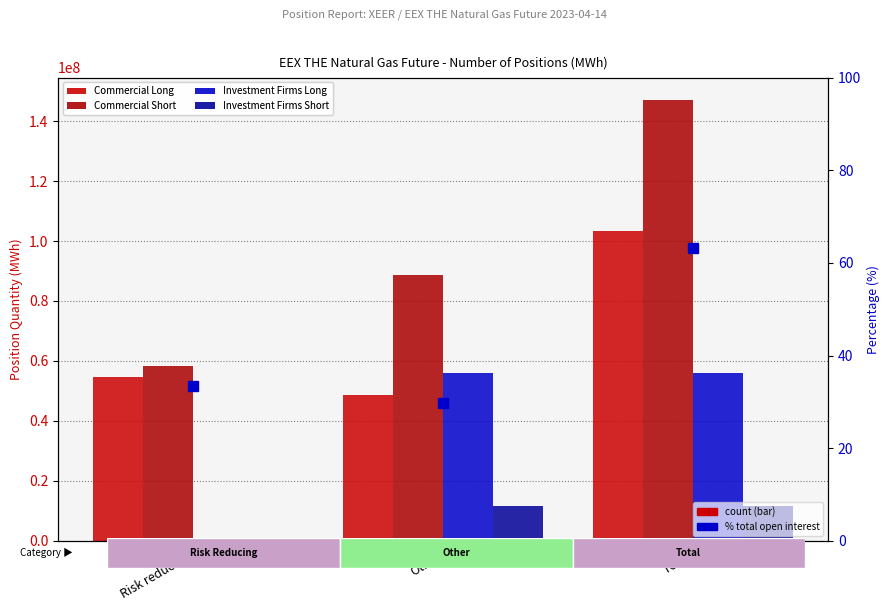

Reading right to left, transcribe all the data shown in this chart.

Commercial Long: 103287732.0	48669817.0	54617915.0
Commercial Short: 147156975.0	88679288.0	58477687.0
Investment Firms Long: 55972547.0	55945878.0	26669.0
Investment Firms Short: 11747270.0	11696853.0	50417.0
% Commercial Long: 63.2	29.8	33.5